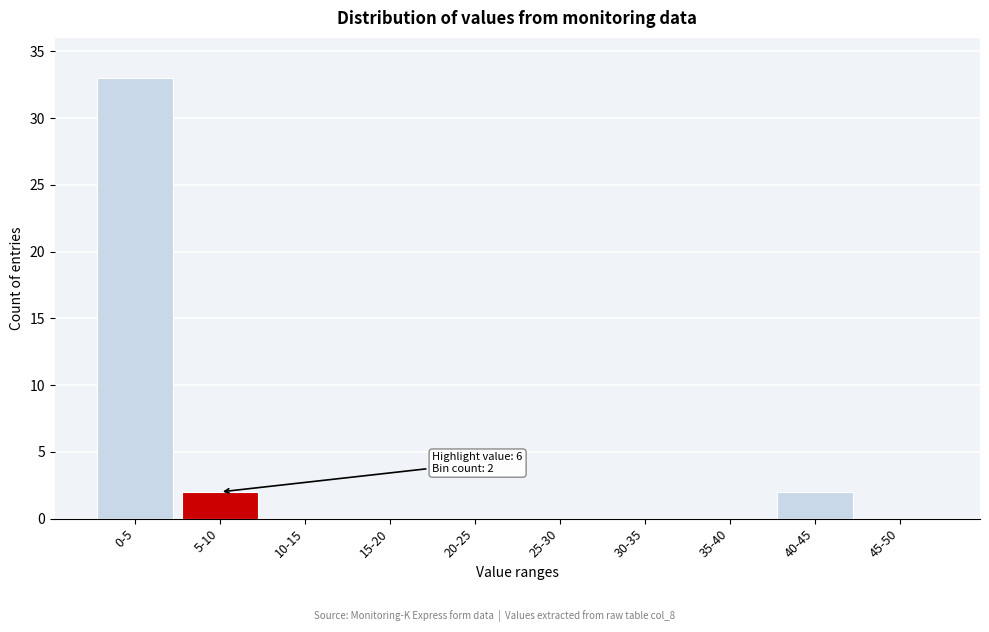

Reading left to right, list all the values displayed in this chart.

0-5=33	5-10=2	10-15=0	15-20=0	20-25=0	25-30=0	30-35=0	35-40=0	40-45=2	45-50=0